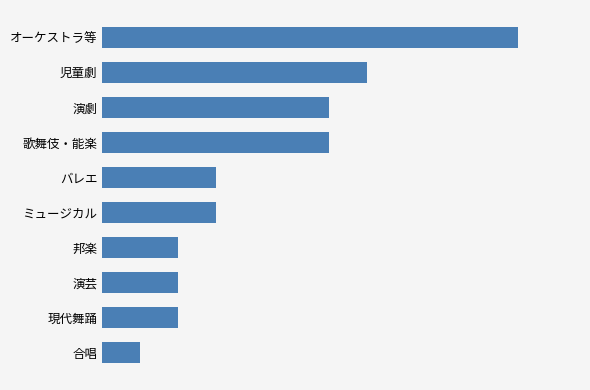

What is the difference between the maximum and minimum values?

10